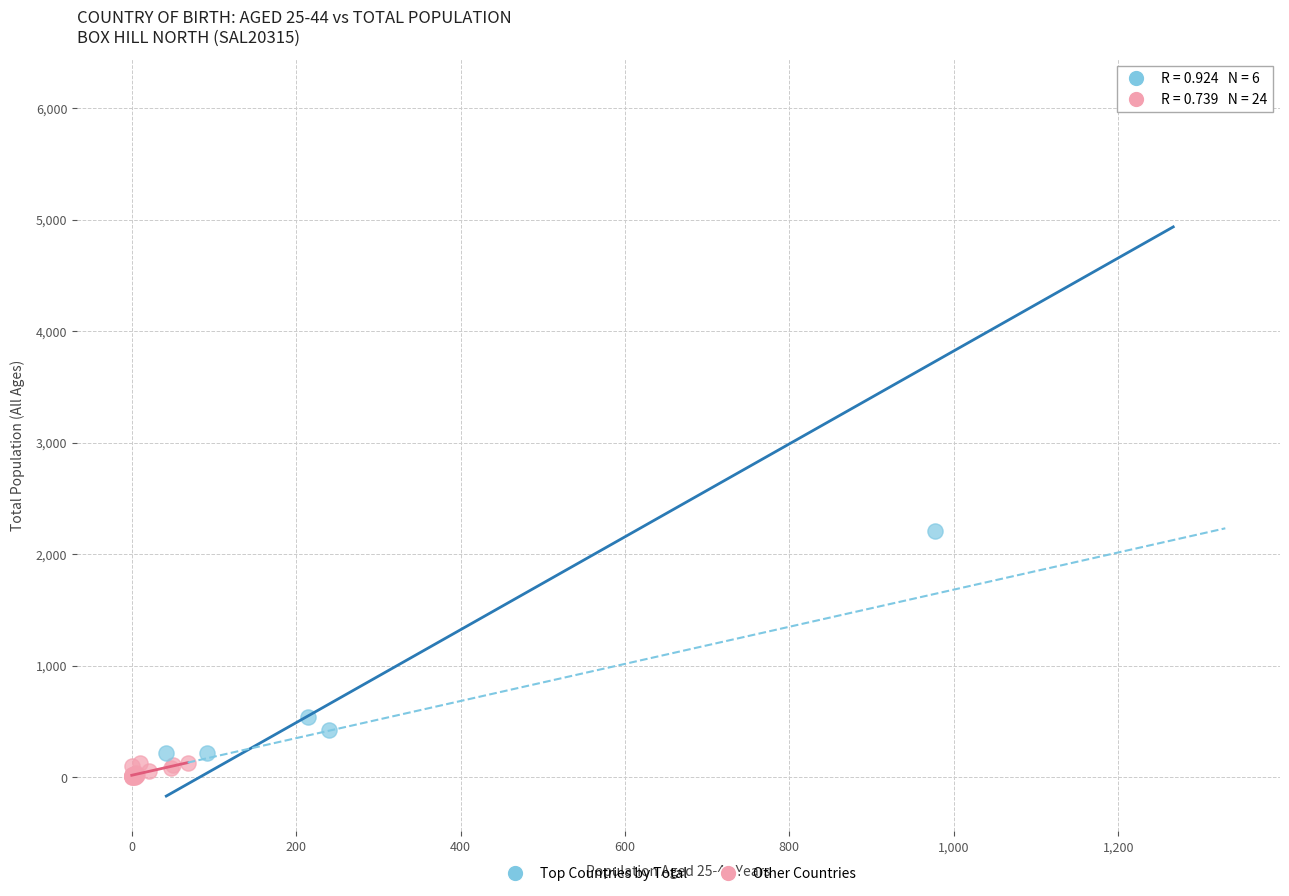

Which series contains the highest Y value?

Top Countries by Total